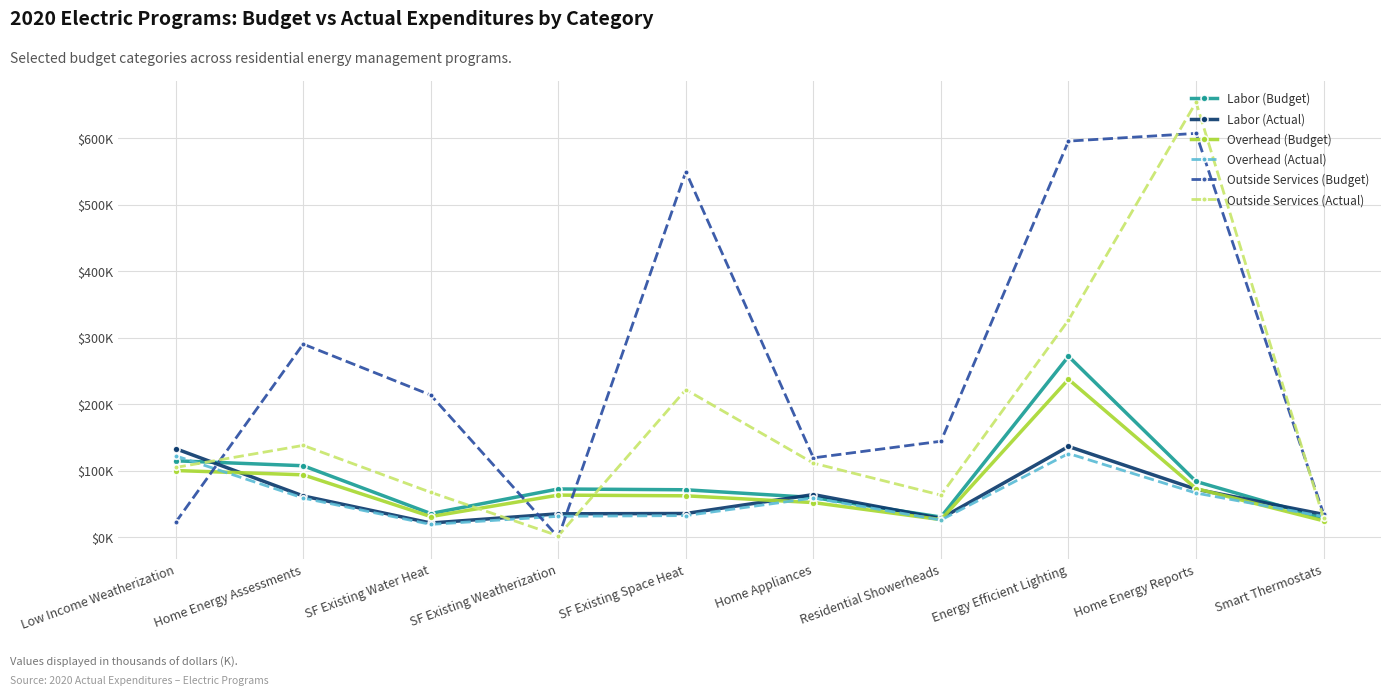

In Labor (Actual), how many points are lower than both neighbors (excluding endpoints)?

2